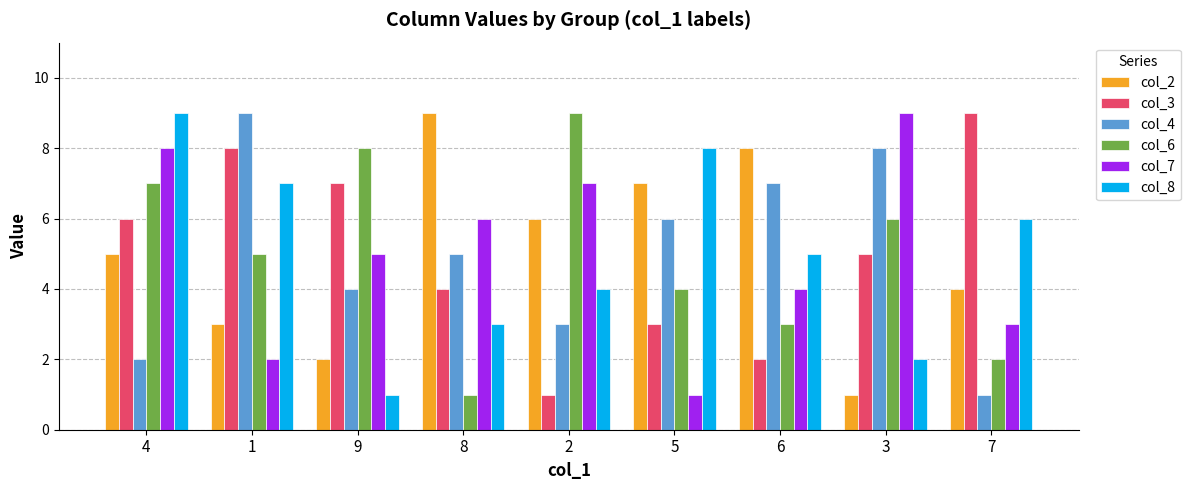

What is the difference between the second highest and minimum values in the col_3 series?

7